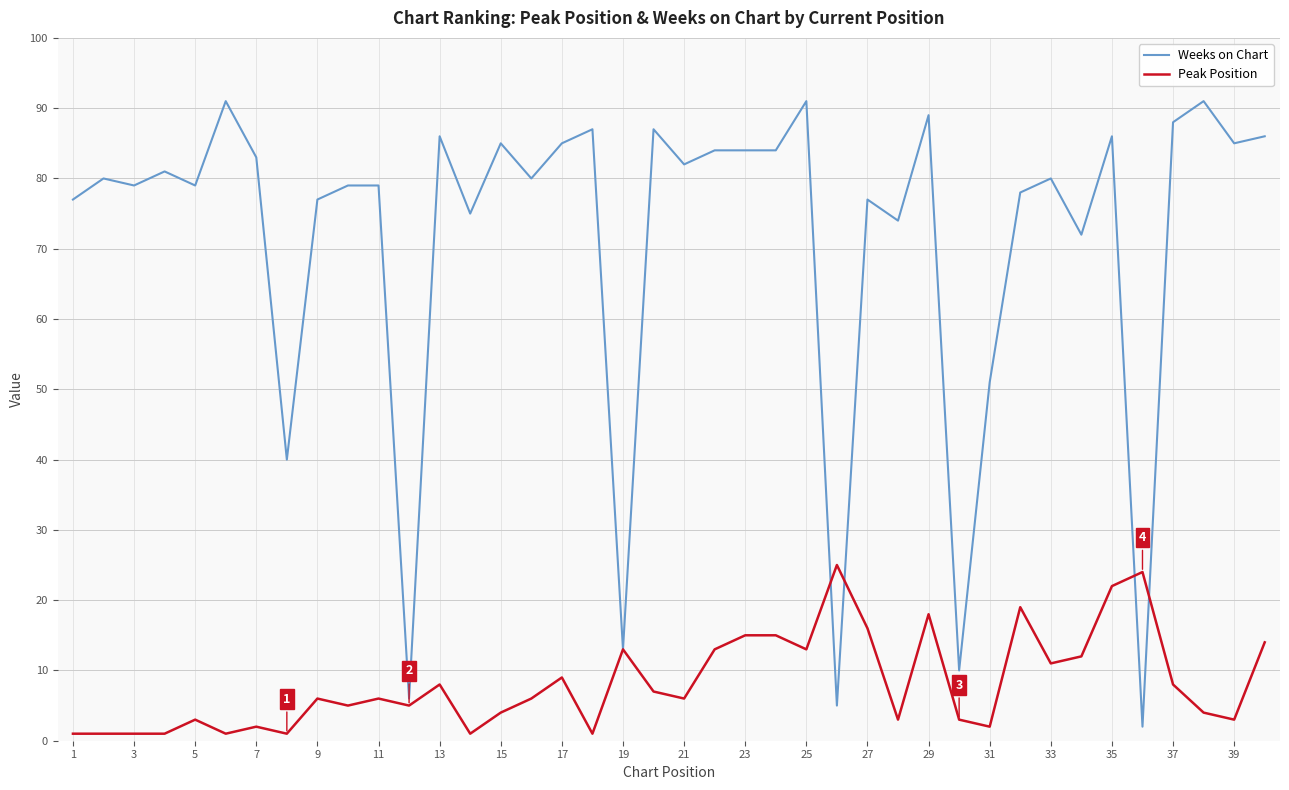

What is the greatest value displayed?

91